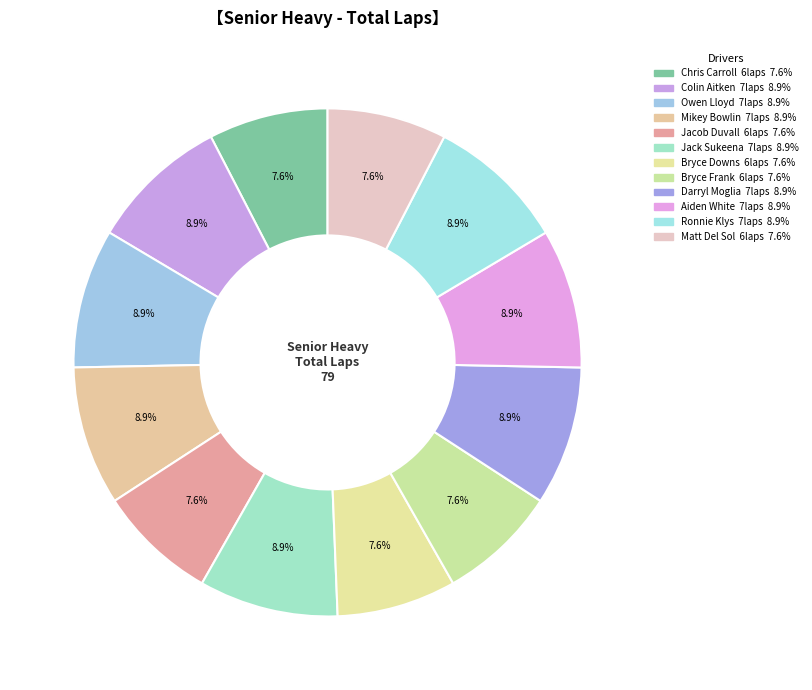

To the nearest percent, what is the difference between the Aiden White and Bryce Downs slice percentages?

1%